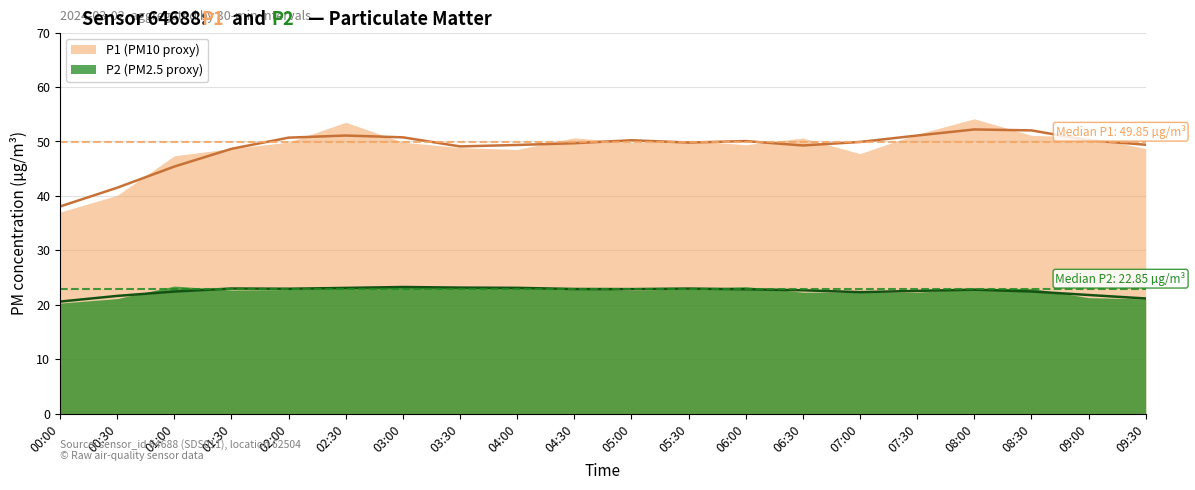

The value of P2 at 01:30 is 22.7. True or false?

True